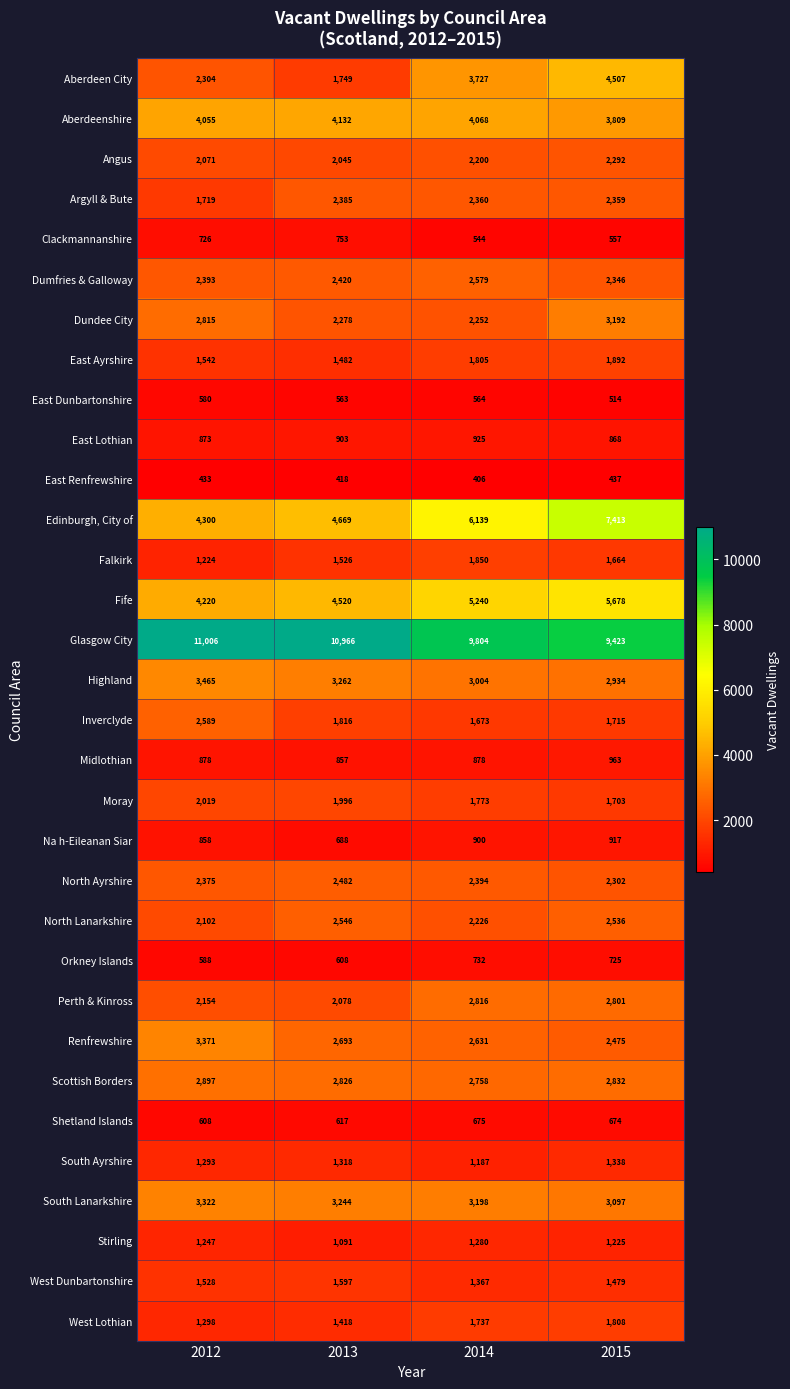

Which series has the largest range (max minus min)?

Edinburgh, City of